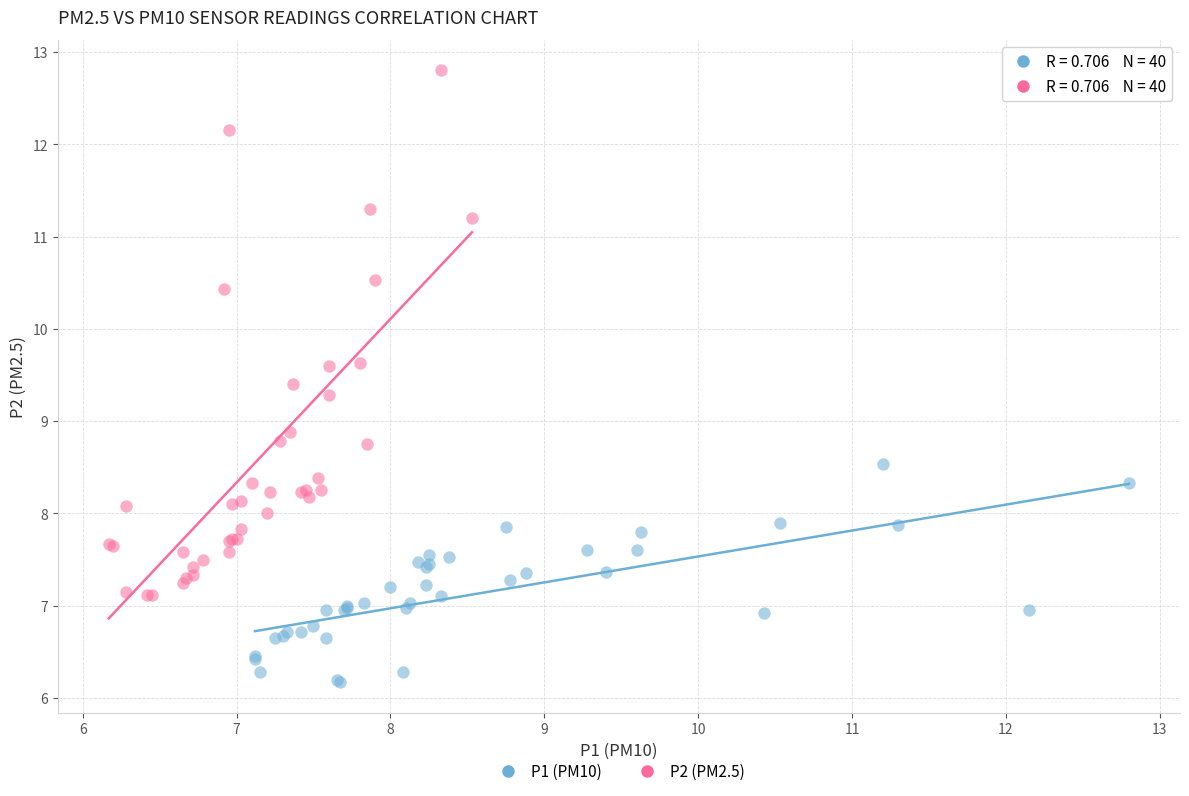

What are all the series names shown in the legend?

P1 (PM10), P2 (PM2.5)